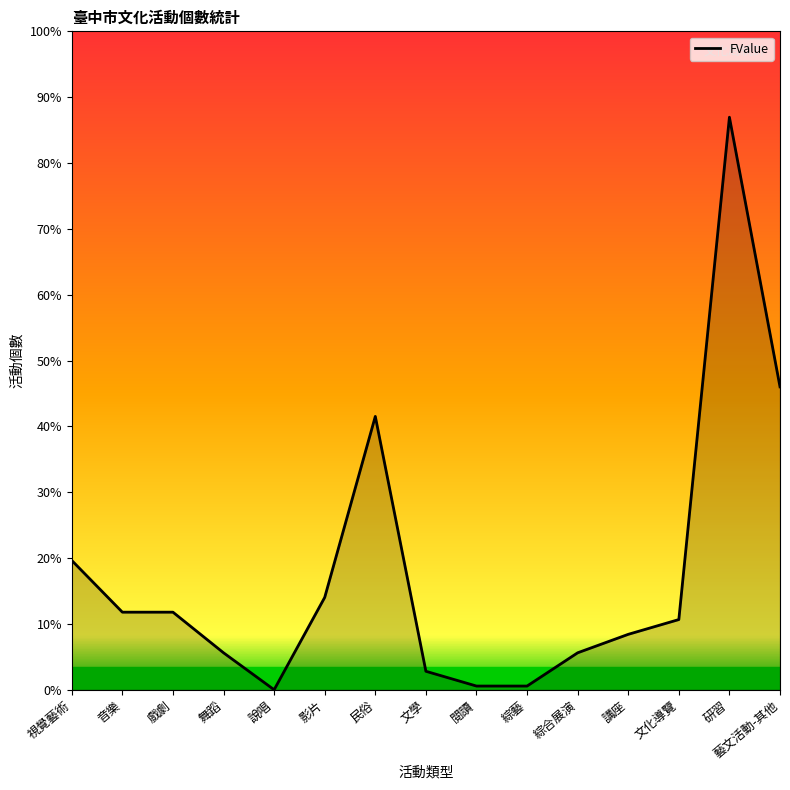

Does the chart have visible grid lines?

No